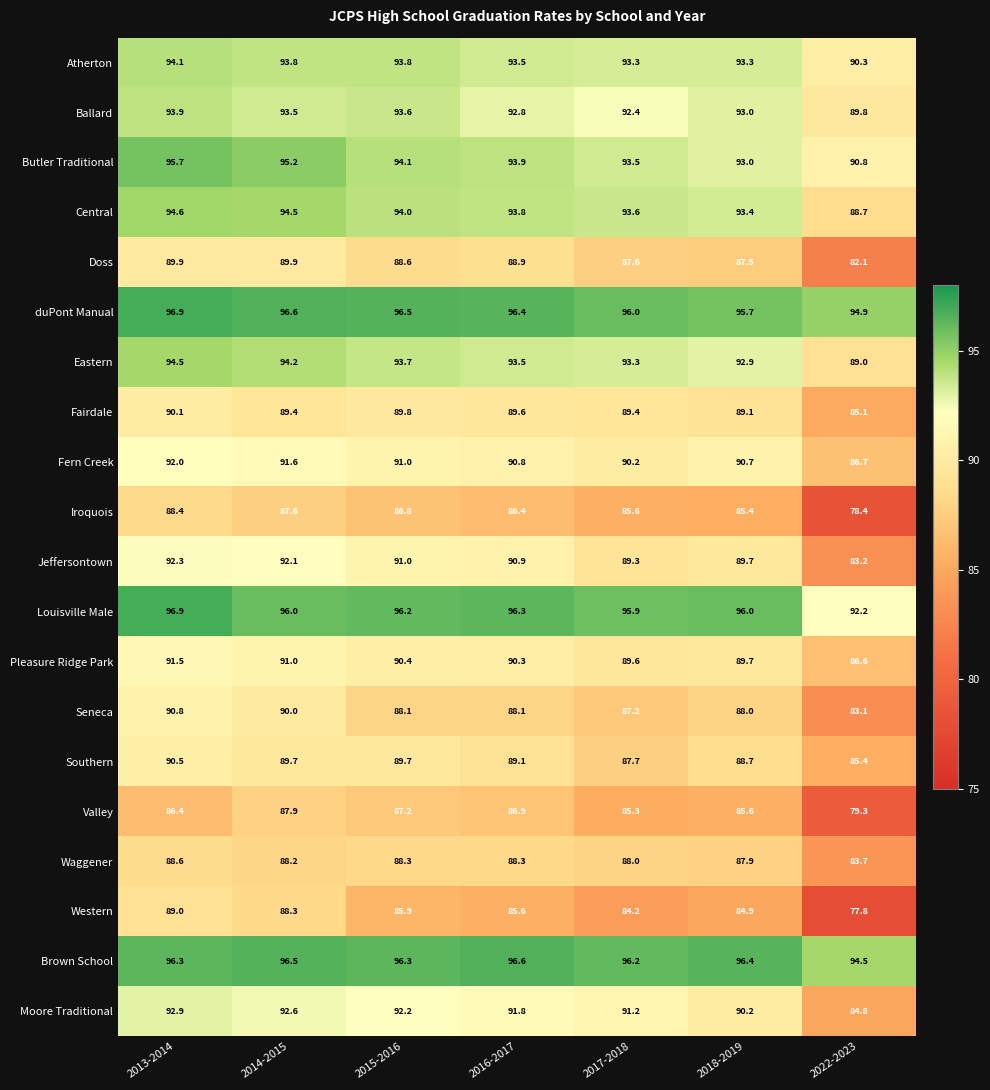

Which series has the widest spread of values?

Western